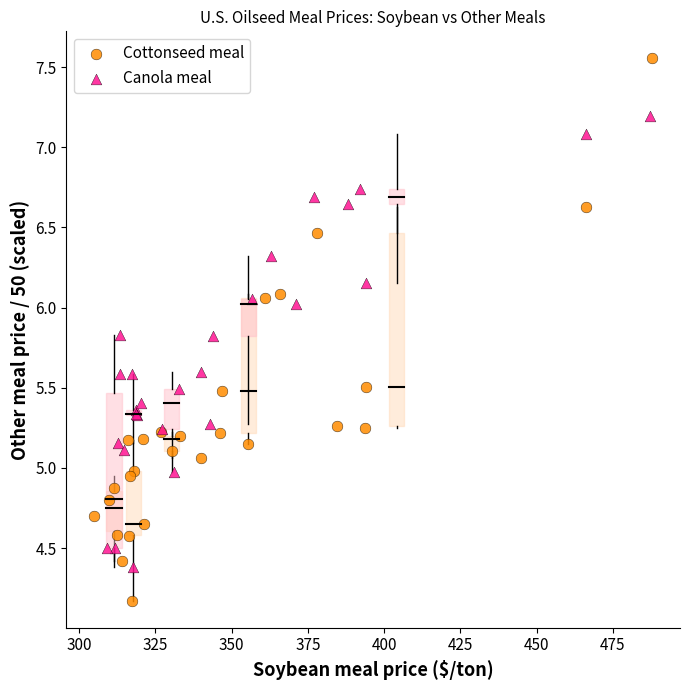

What are all the series names shown in the legend?

Cottonseed meal, Canola meal